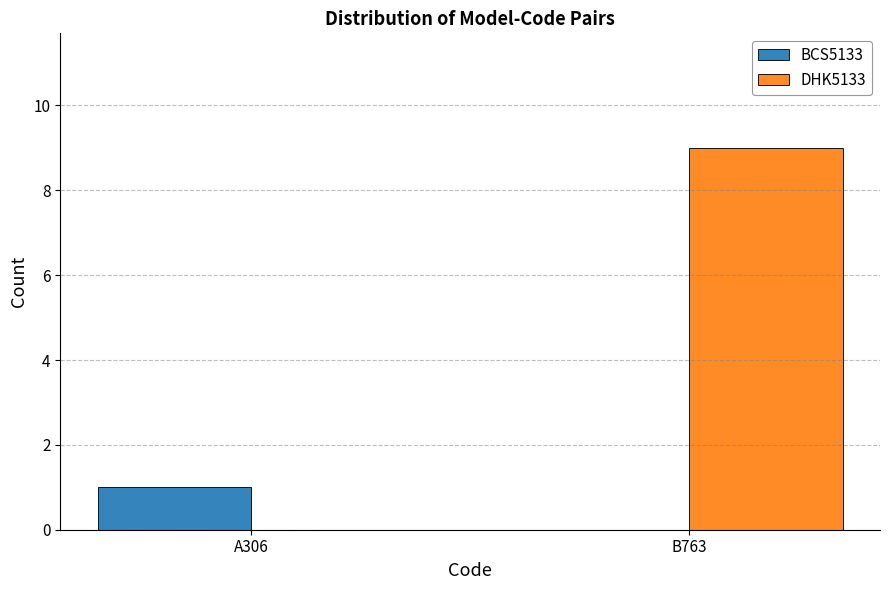

At which label is DHK5133 closest to 4?

A306